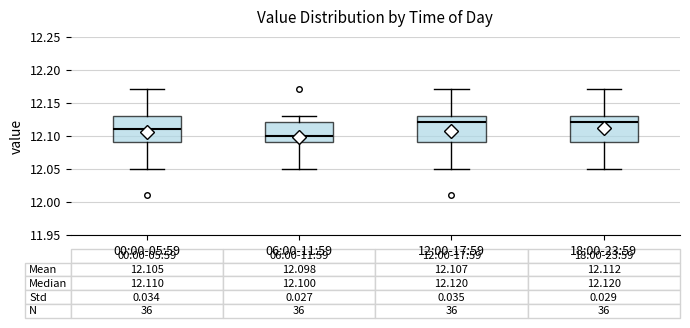

Which box has the lowest median line?

06:00-11:59